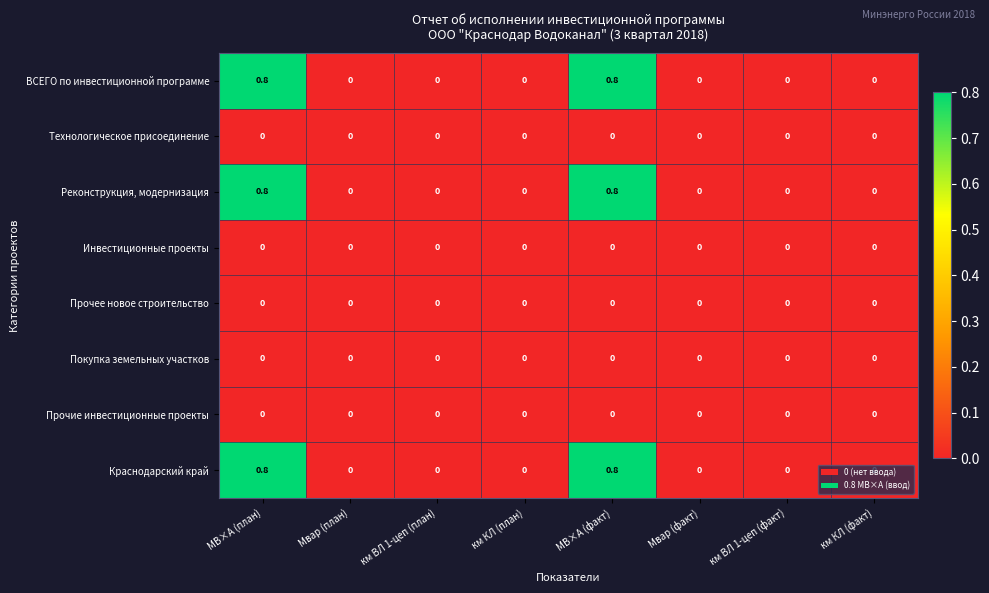

What is the difference between the maximum and minimum values in the ВСЕГО по инвестиционной программе series?

0.8